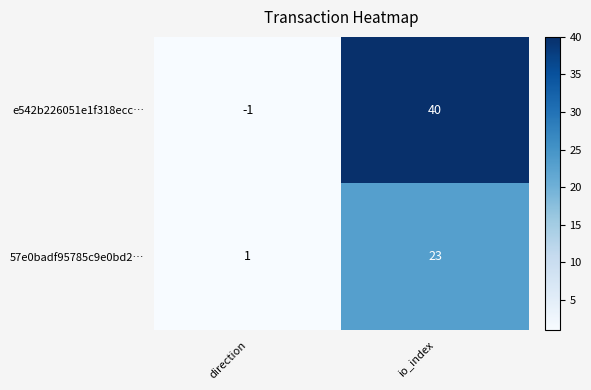

The value of 57e0badf95785c9e0bd2… at direction is 0. True or false?

False